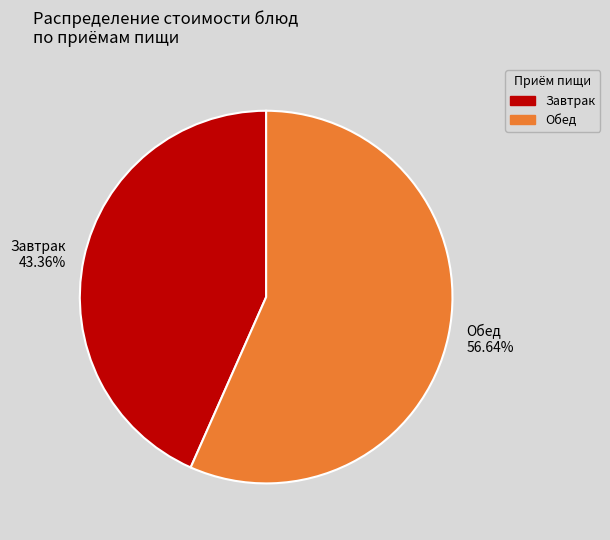

Is there a majority slice in this chart?

Yes